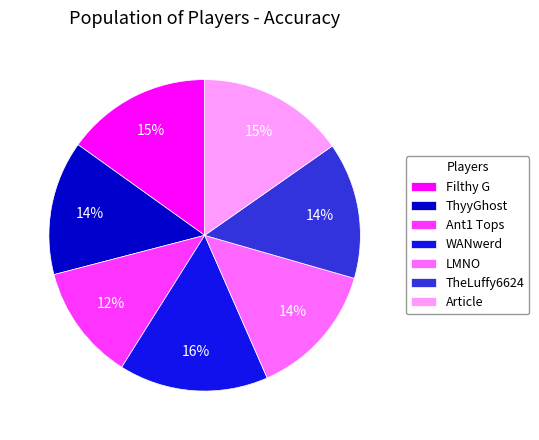

Between ThyyGhost and Filthy G, which is larger?

Filthy G